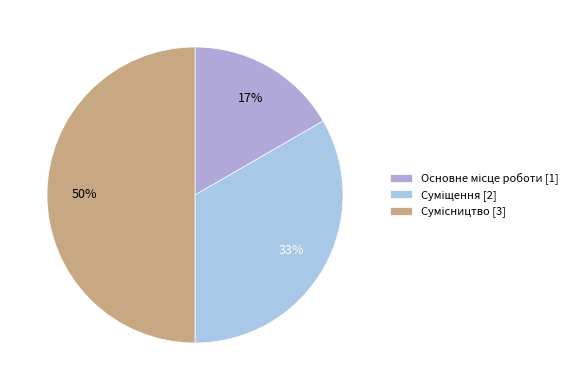

Combined, what portion of the pie is Сумісництво and Суміщення?

83.3%